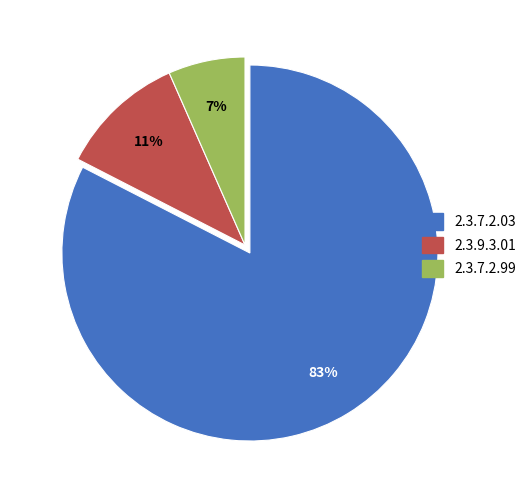

What is the largest slice in the pie chart?

2.3.7.2.03